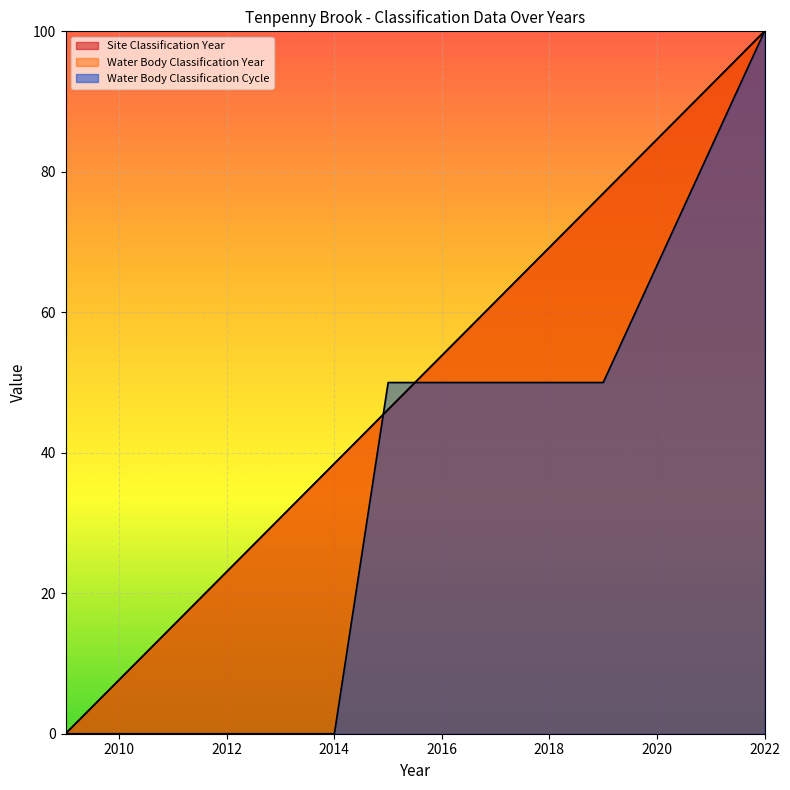

Between 2016 and 2019, which series saw the biggest shift?

Site Classification Year